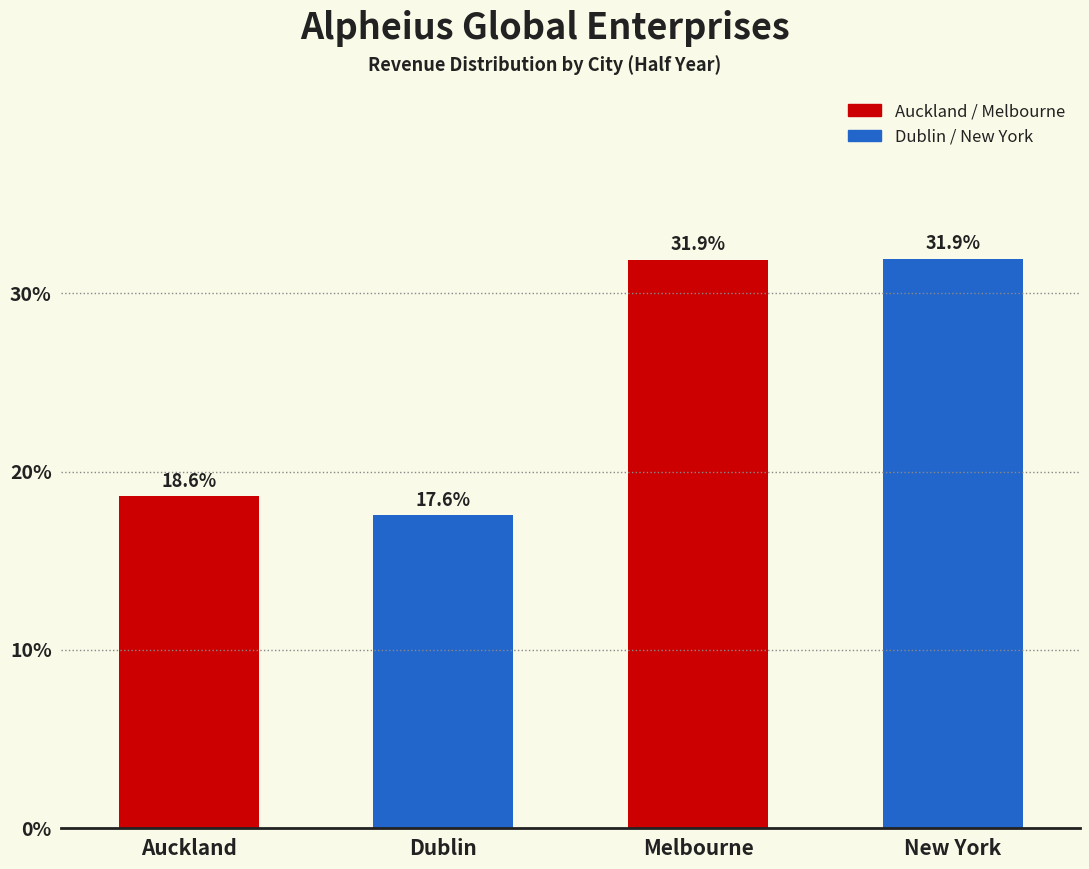

Reading right to left, extract all data points from this chart.

New York=31.9	Melbourne=31.9	Dublin=17.6	Auckland=18.6